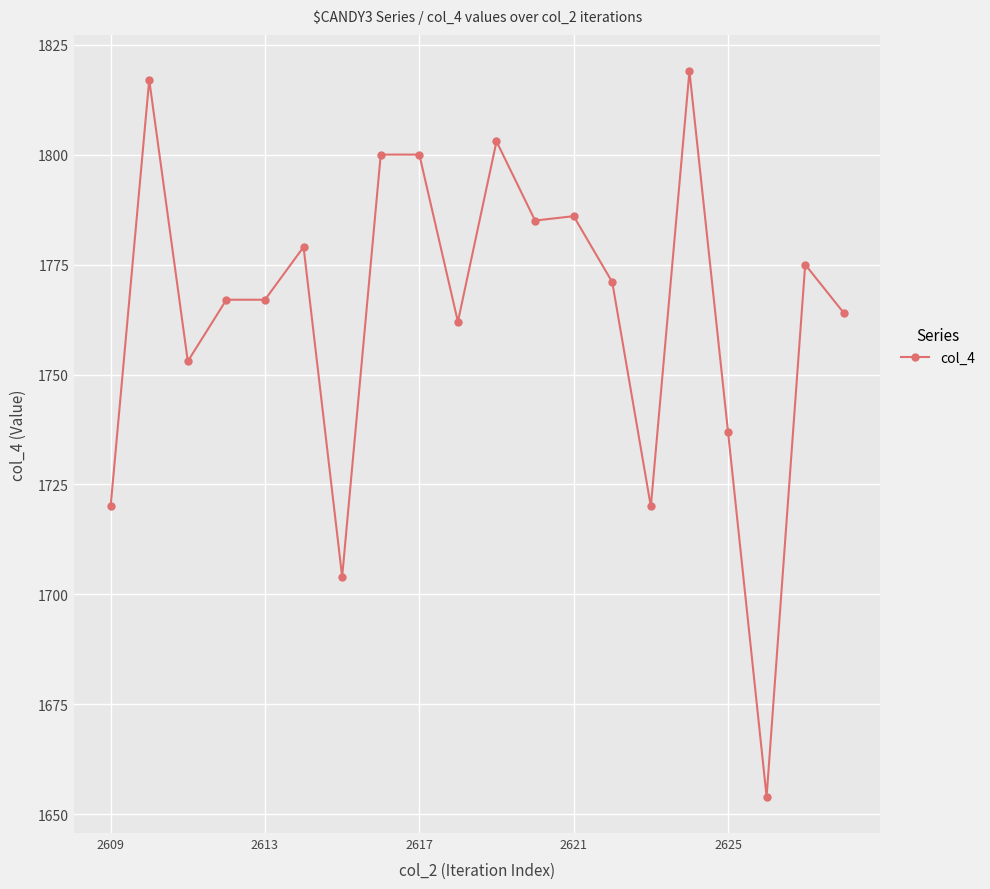

What is the minimum value shown in the chart?

1654